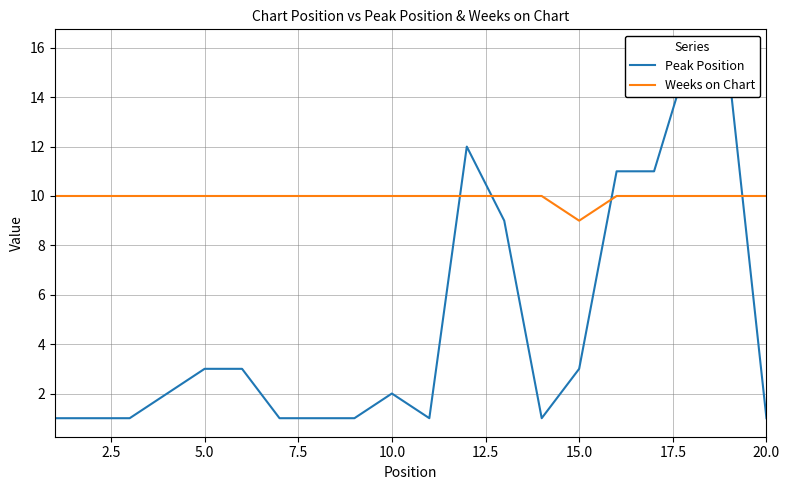

True or false: Weeks on Chart has more than 1 interior local peaks.

False